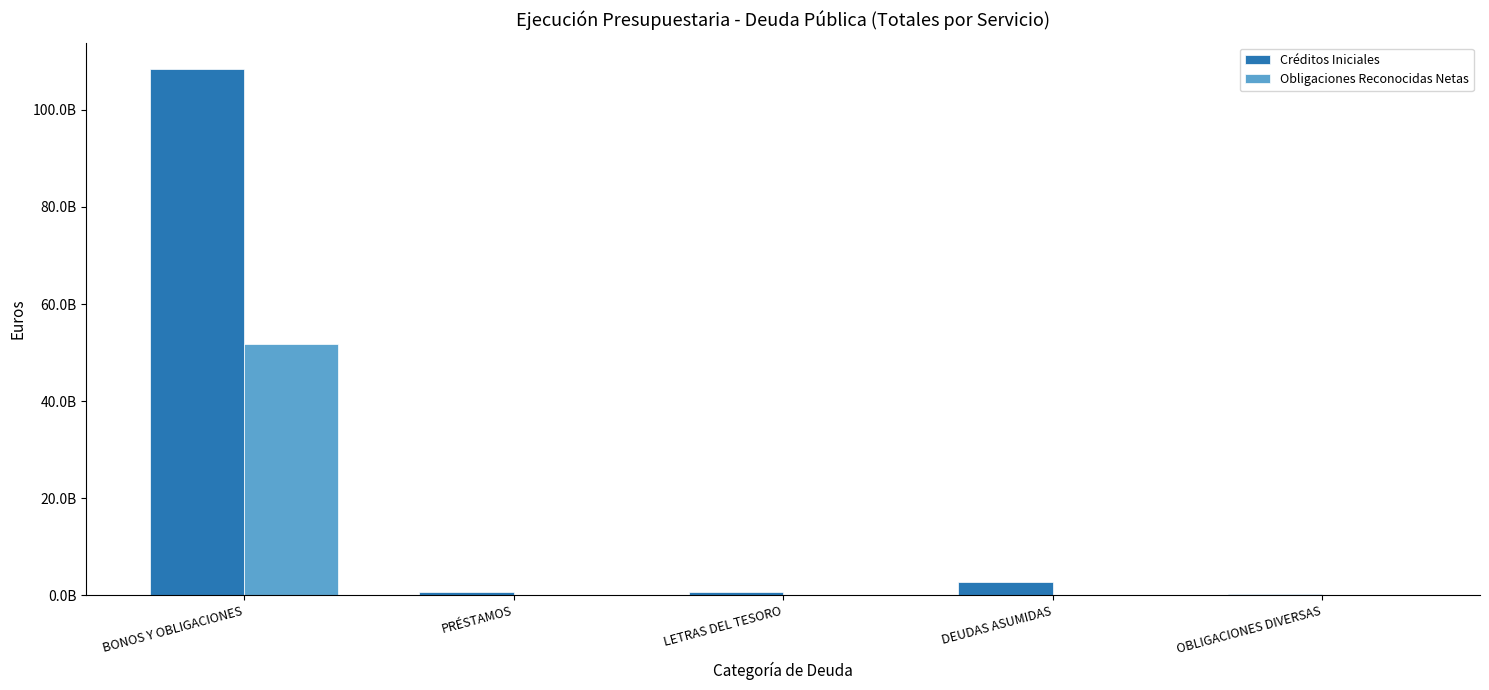

What are all the series names shown in the legend?

Créditos Iniciales, Obligaciones Reconocidas Netas